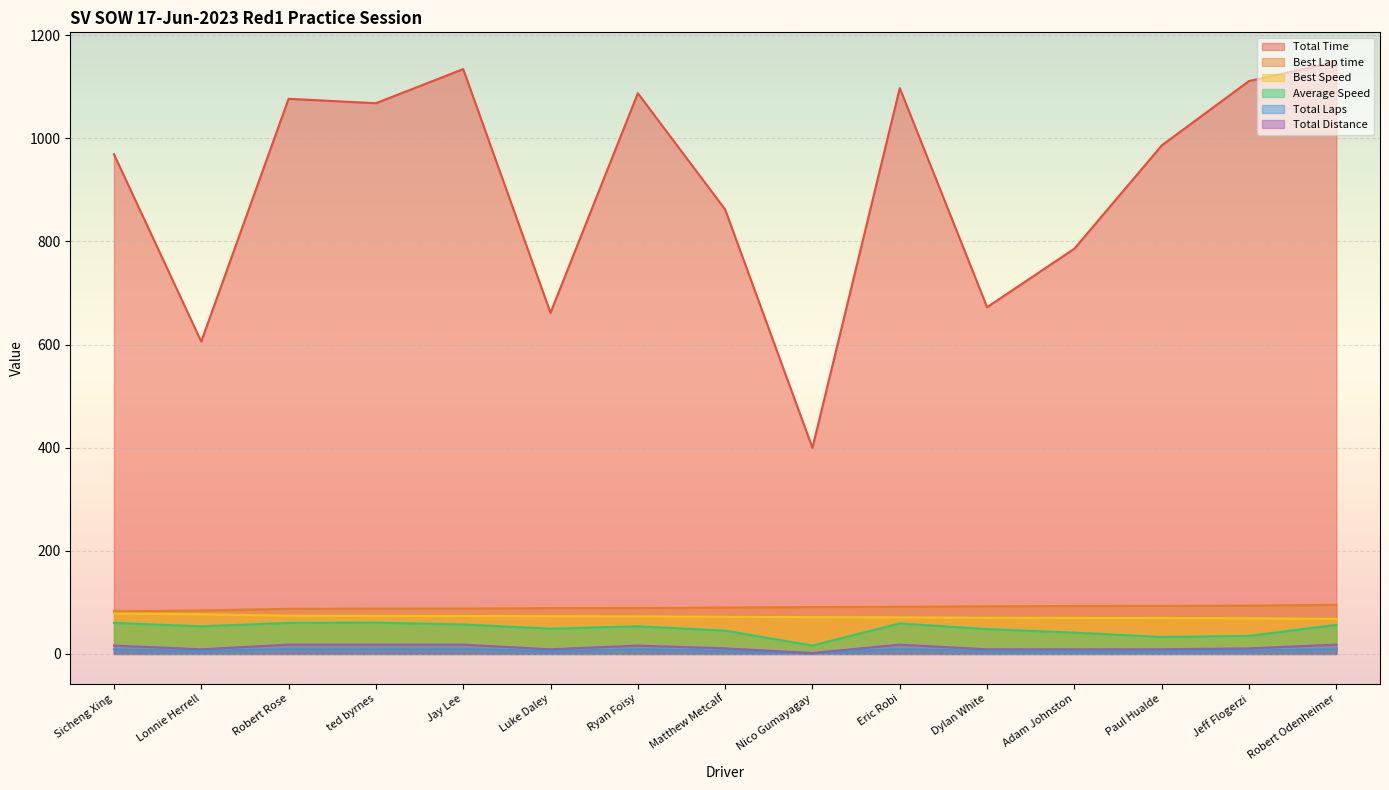

True or false: Best Speed and Total Distance intersect in this chart.

False